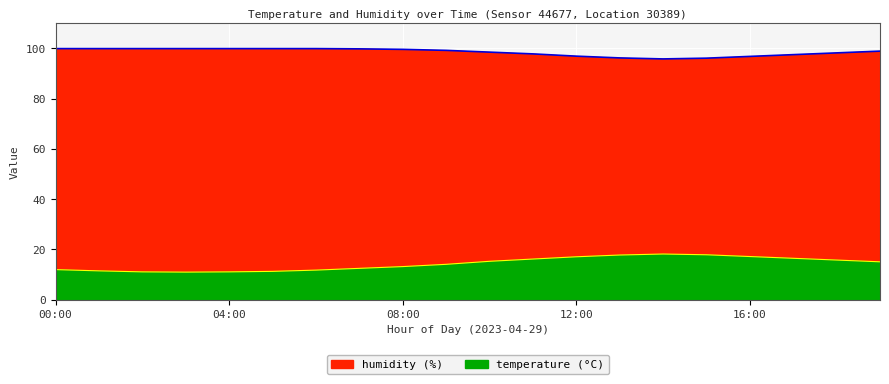

What is the label of the 1st point from the left?

00:00